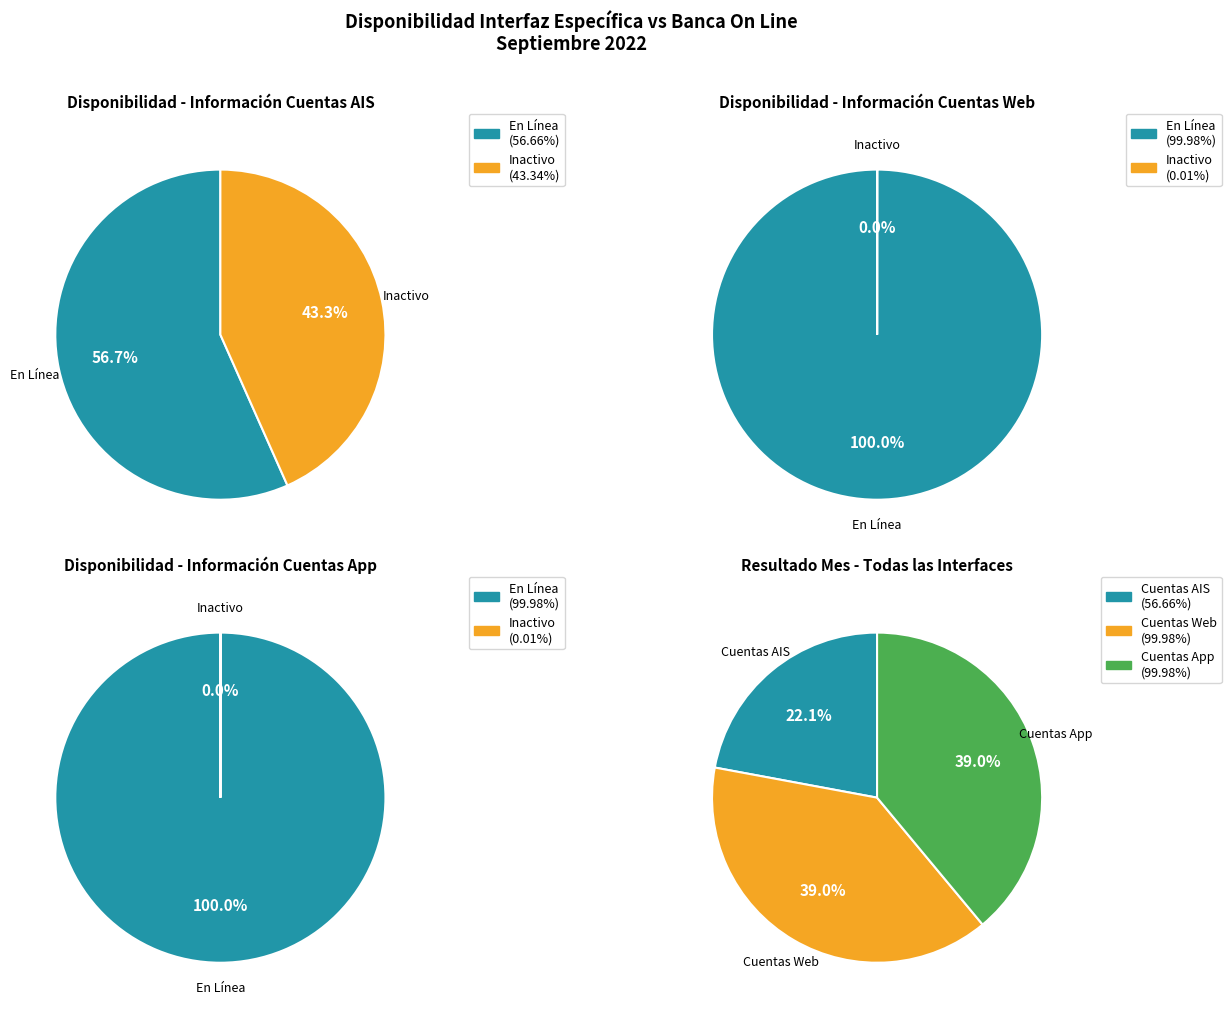

To the nearest percent, what is the difference between the largest and smallest slice percentages?

17%